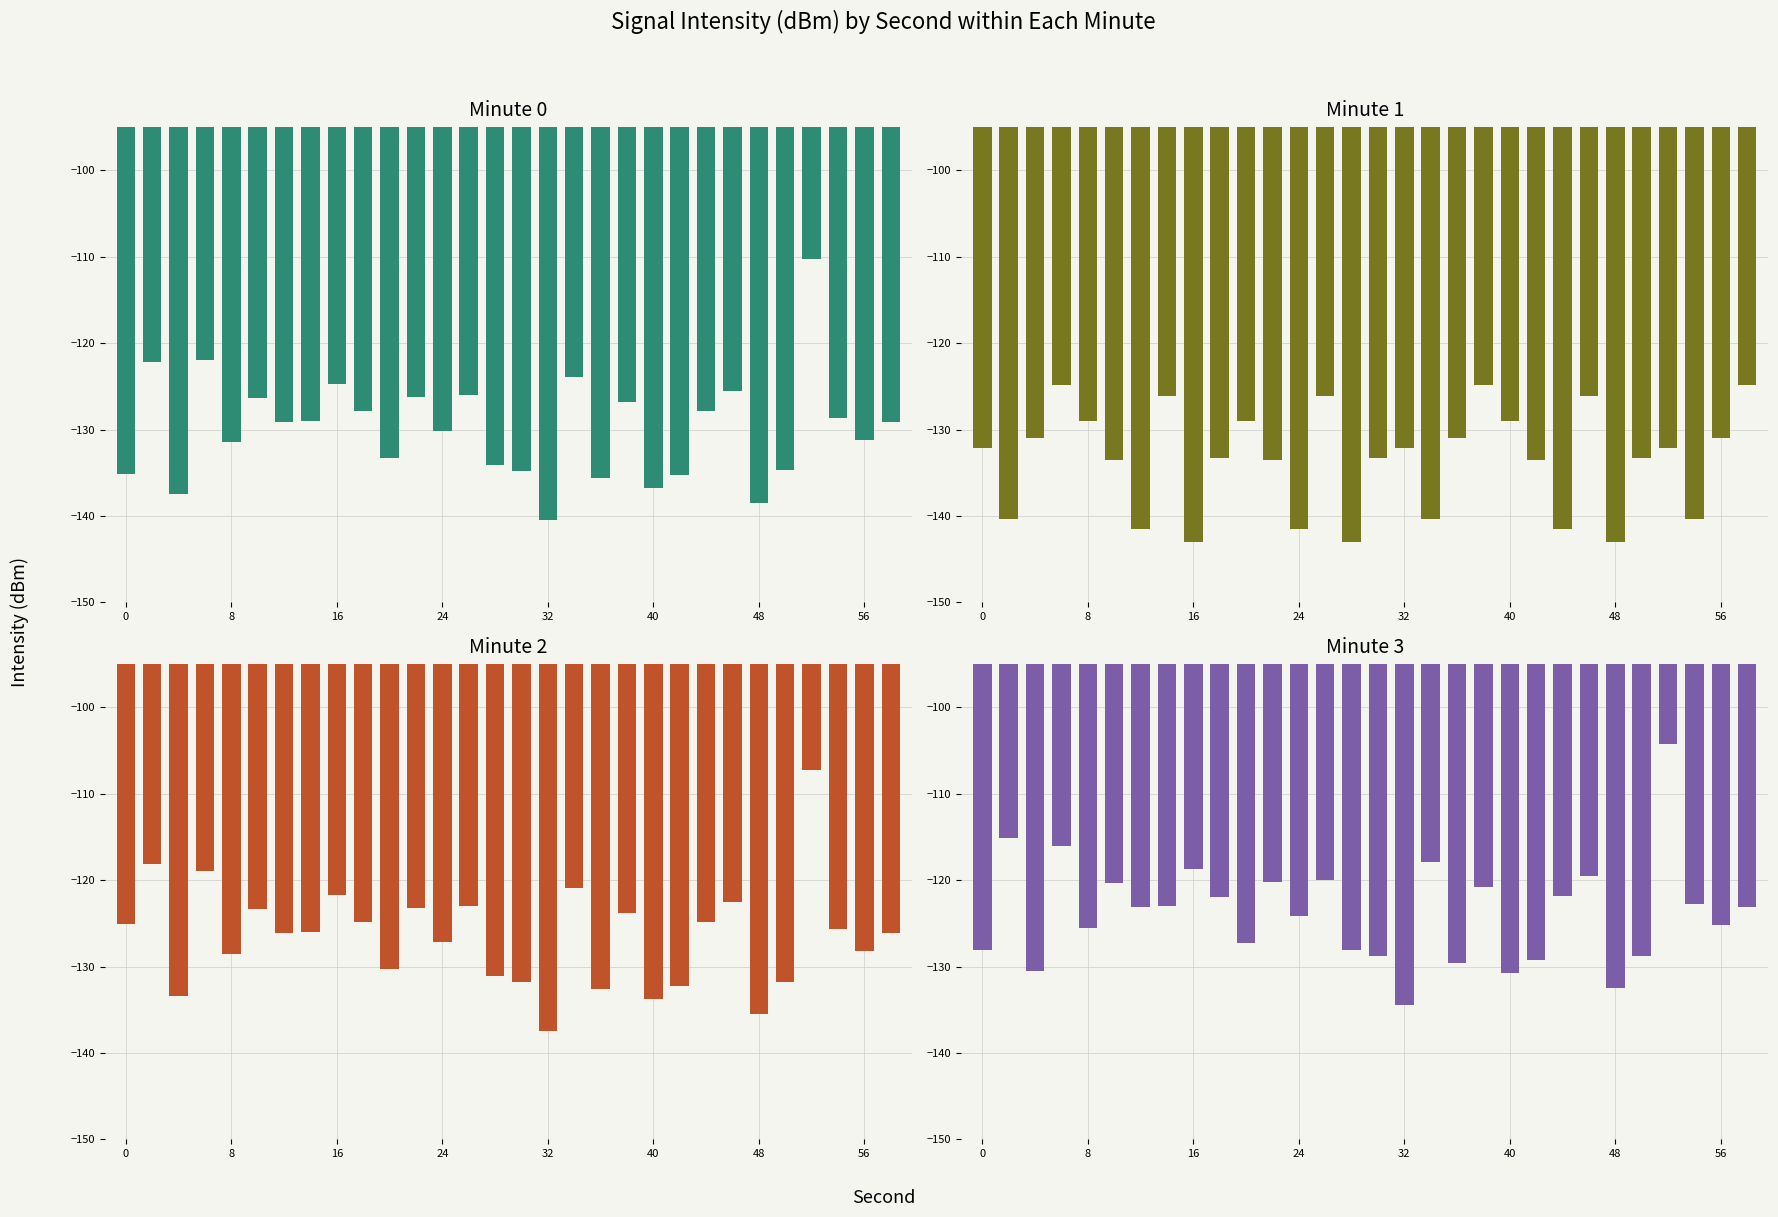

What is the difference between the second highest and second lowest values in the Minute 2 series?

17.4